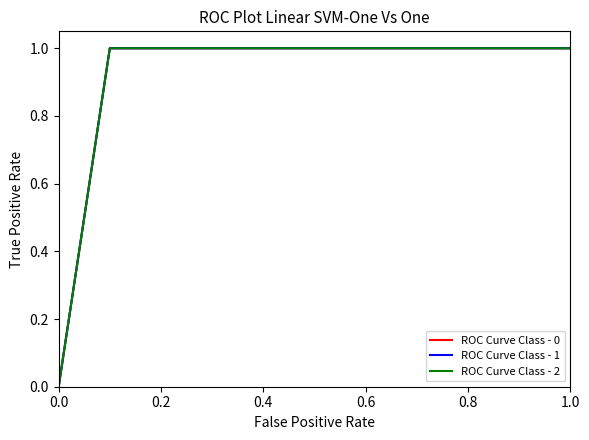

True or false: ROC Curve Class - 1 and ROC Curve Class - 2 intersect in this chart.

False